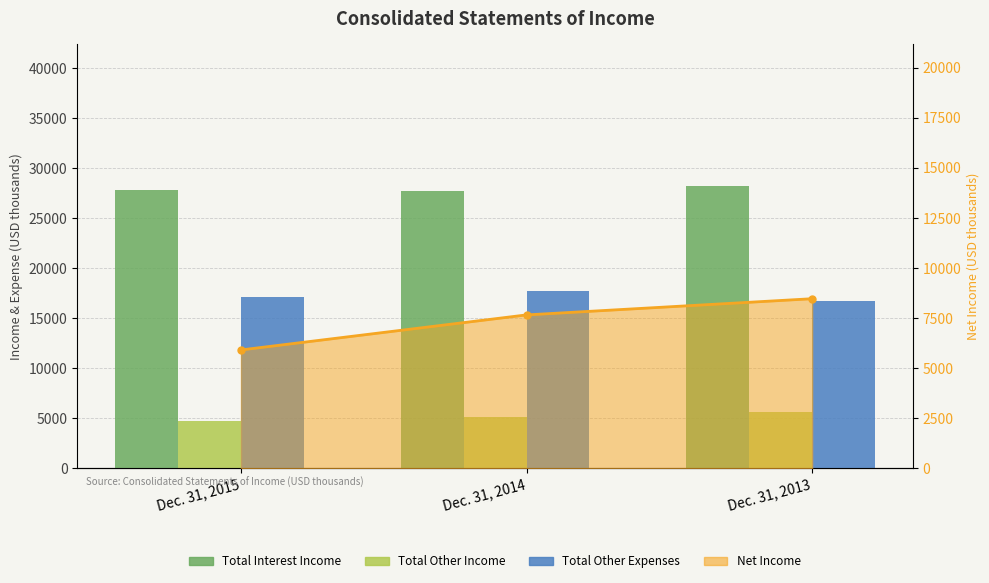

What is the difference between the highest and lowest values at Dec. 31, 2014?

22658